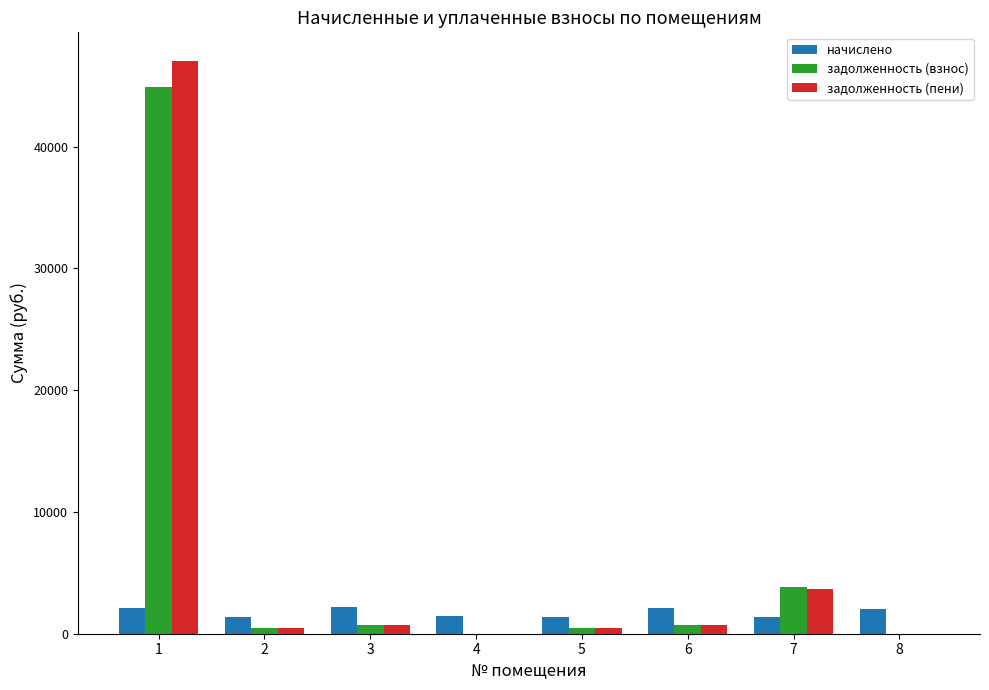

Is the value of начислено at 3 greater than the value of задолженность (пени) at 5?

Yes